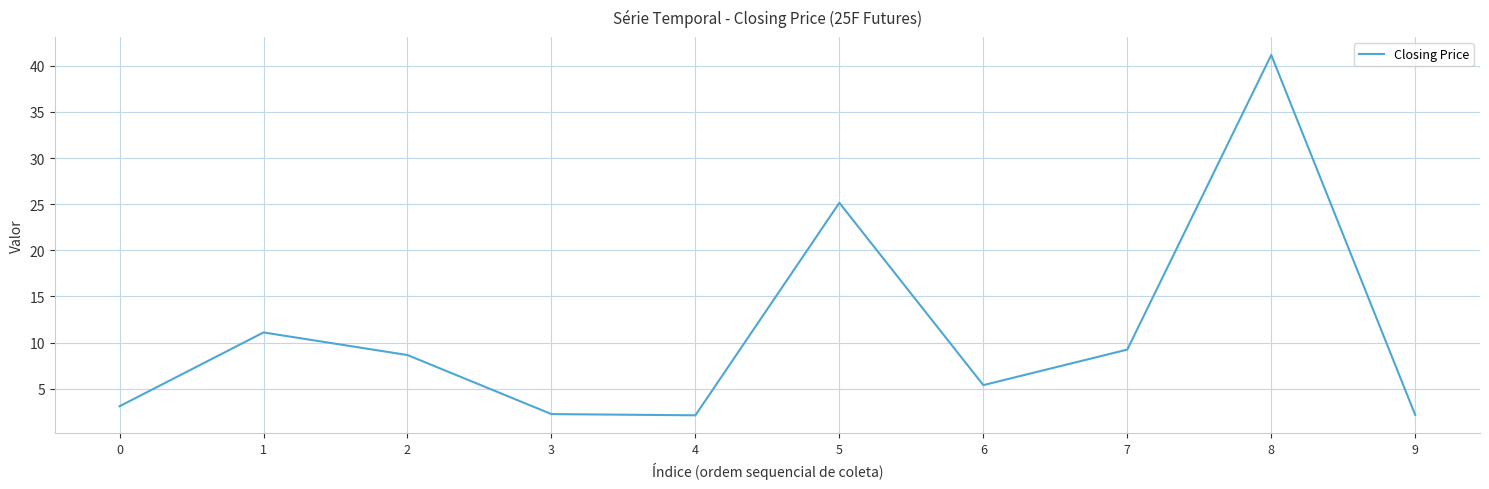

Does the chart have visible grid lines?

Yes